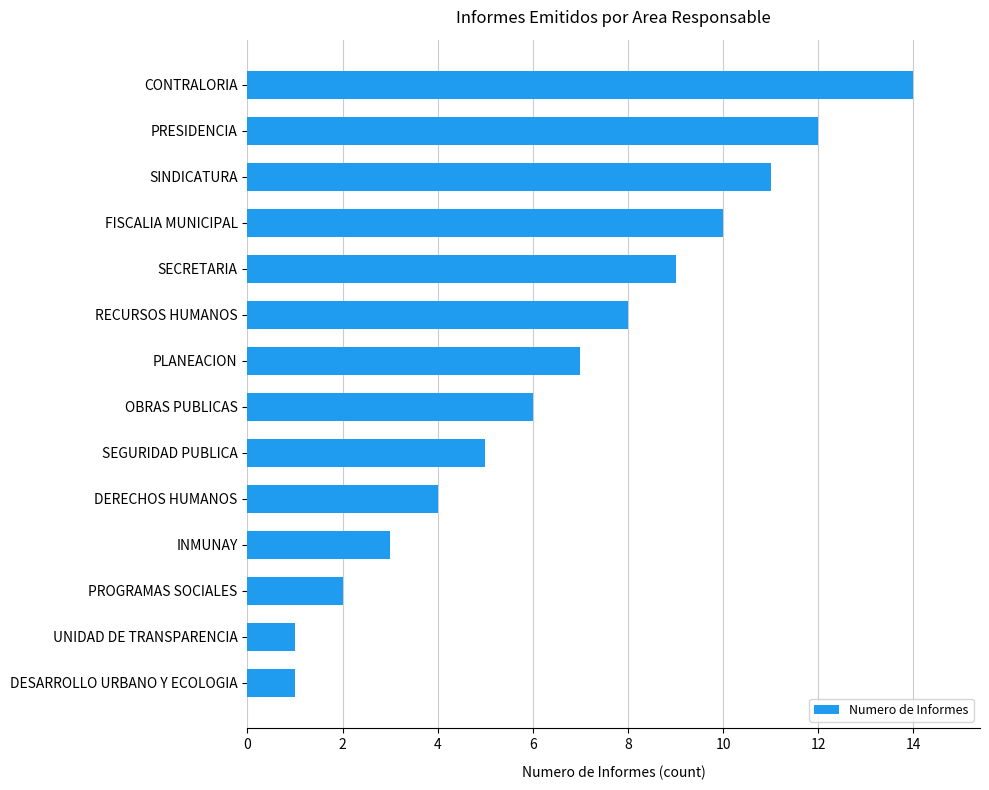

Does the chart contain stacked bars?

No